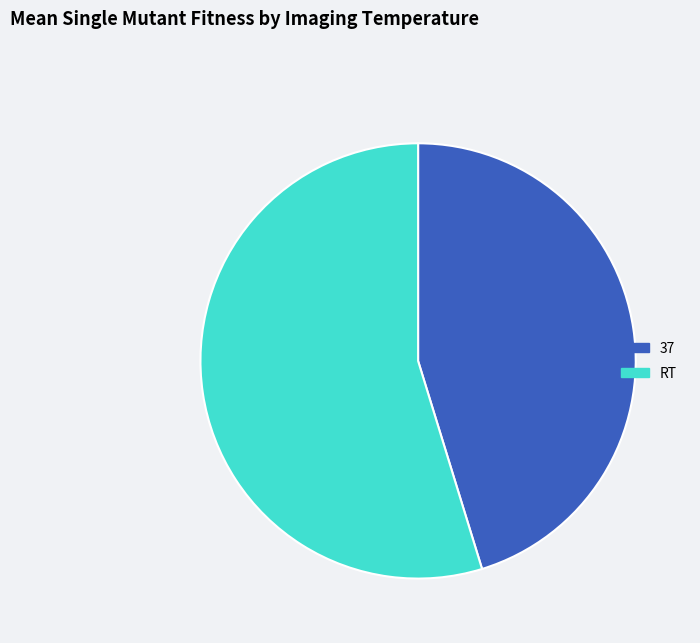

Count the number of slices in the pie.

2